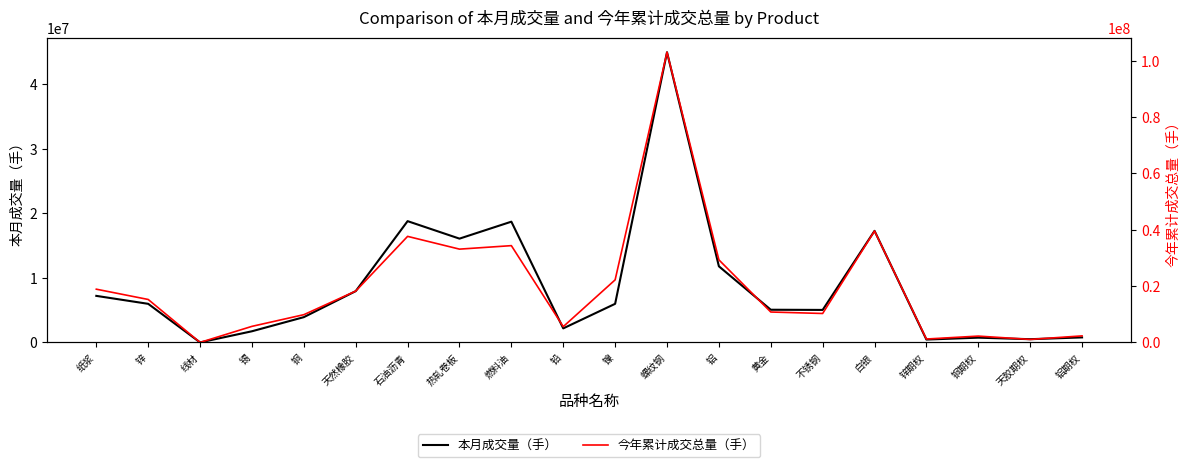

How many data points in 今年累计成交总量（手） are above 15252628?

9